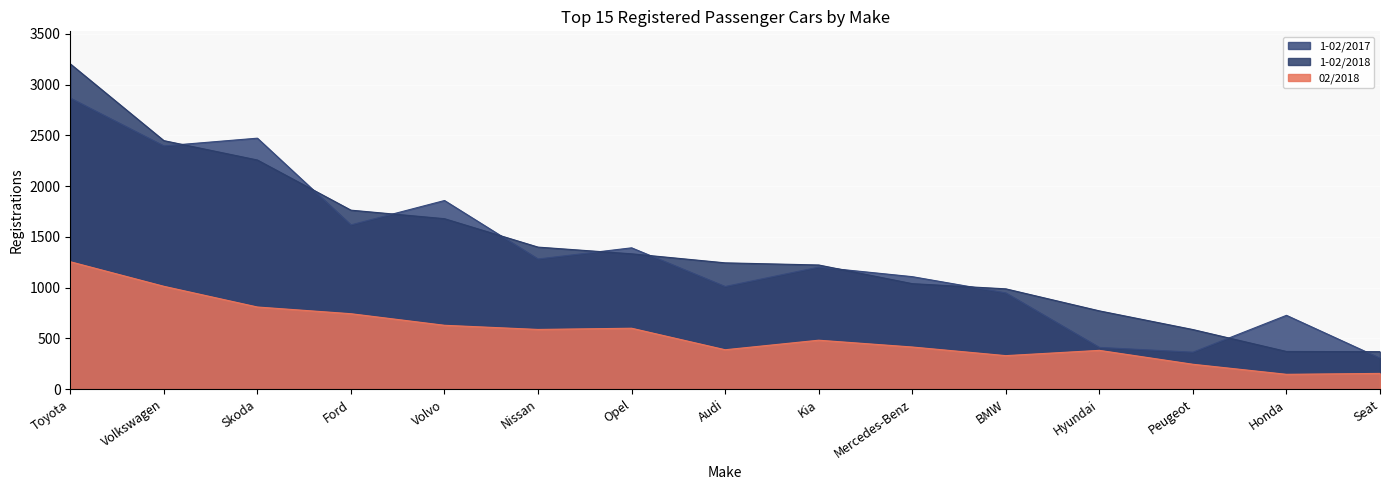

Reading right to left, transcribe all the data shown in this chart.

02/2018: 156	147	246	383	331	416	483	389	601	589	630	744	810	1014	1256
1-02/2018: 370	372	588	772	989	1040	1224	1245	1334	1400	1680	1764	2258	2449	3205
1-02/2017: 306	728	365	412	949	1109	1203	1012	1393	1283	1859	1619	2473	2397	2868